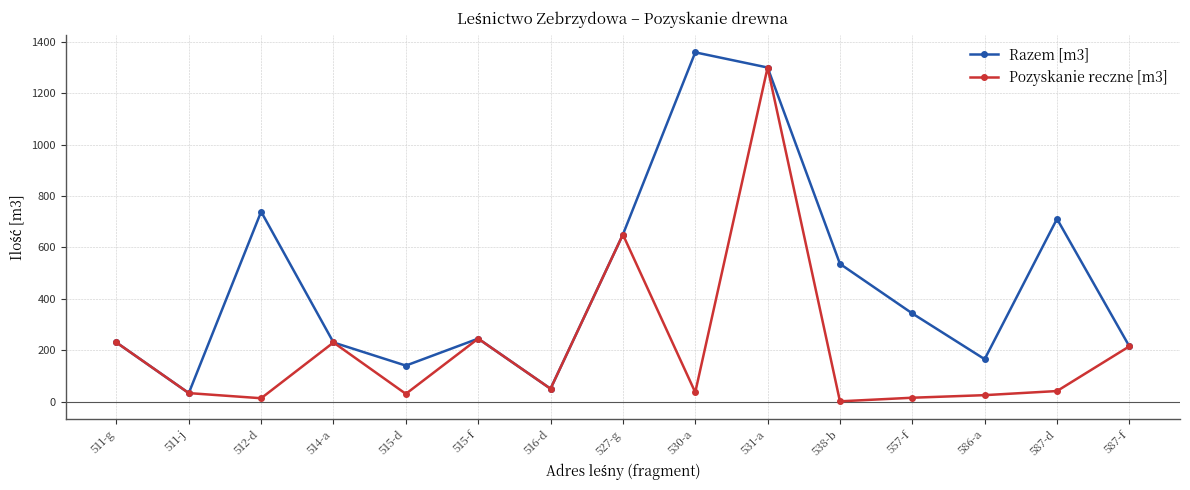

At which label is Pozyskanie reczne [m3] closest to 650?

527-g